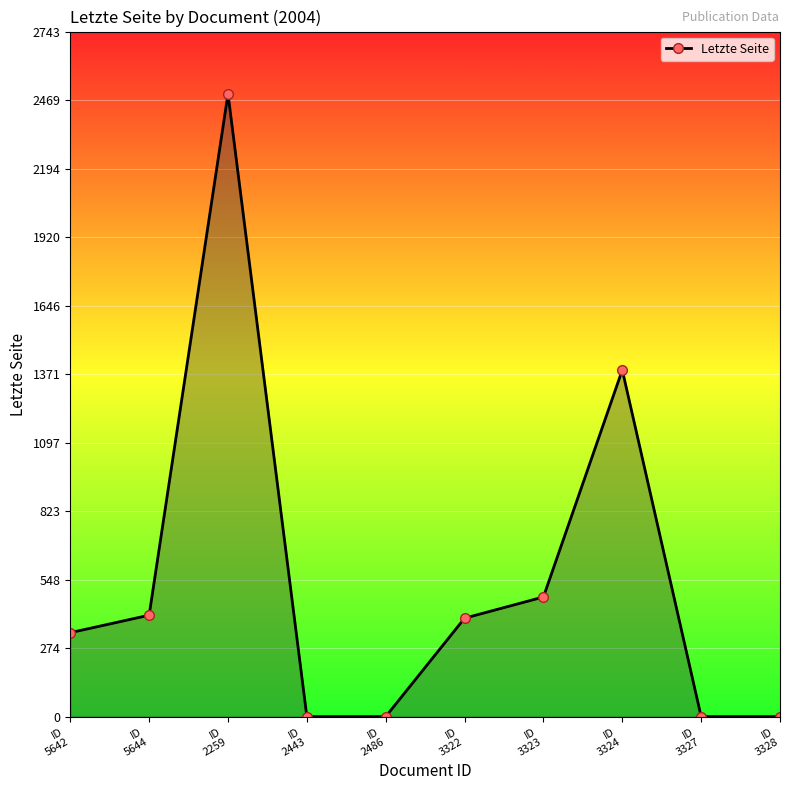

What is the label of the 7th point from the right?

ID
2443